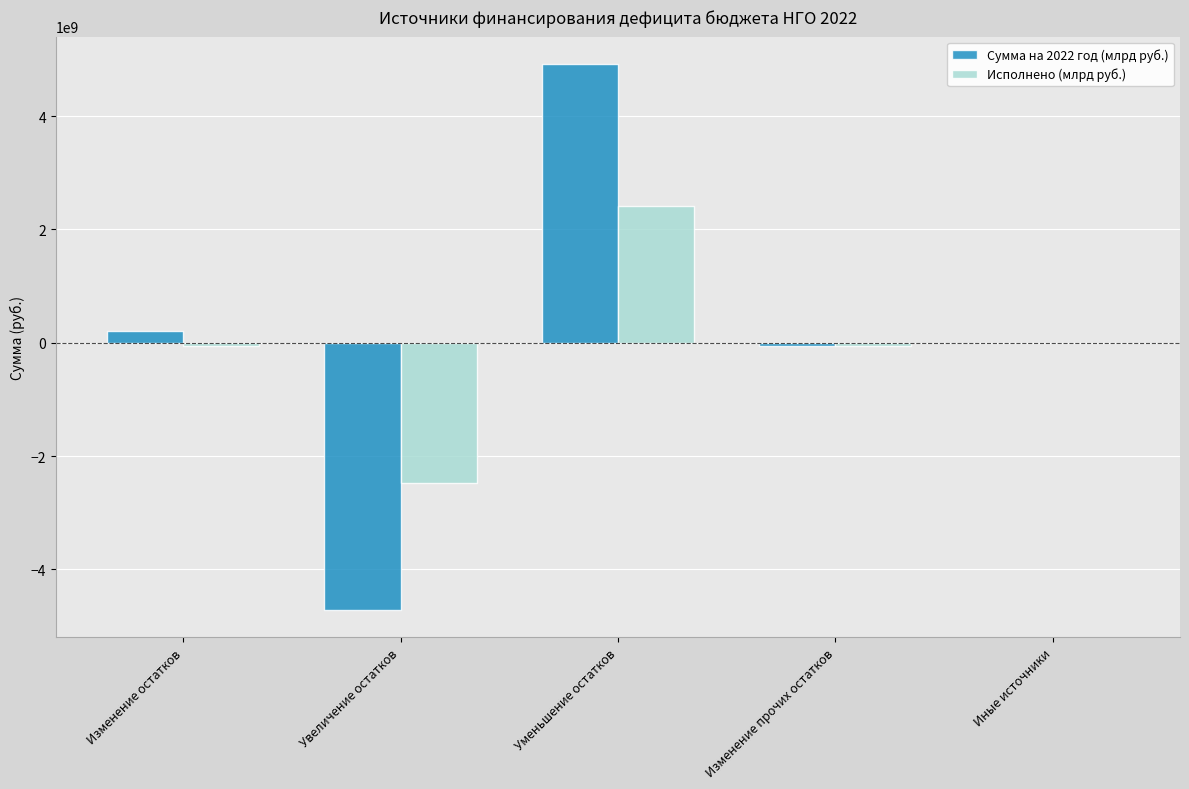

The Сумма на 2022 год (млрд руб.) series shows 4919400008.8 at Уменьшение остатков. True or false?

True